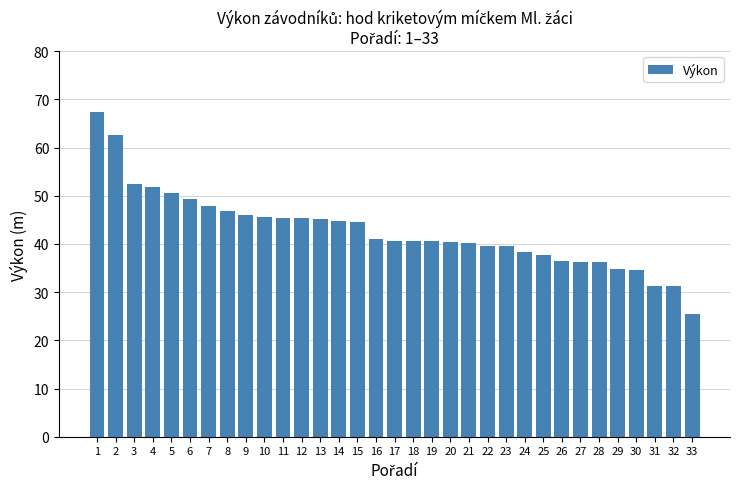

What is the greatest value displayed?

67.4